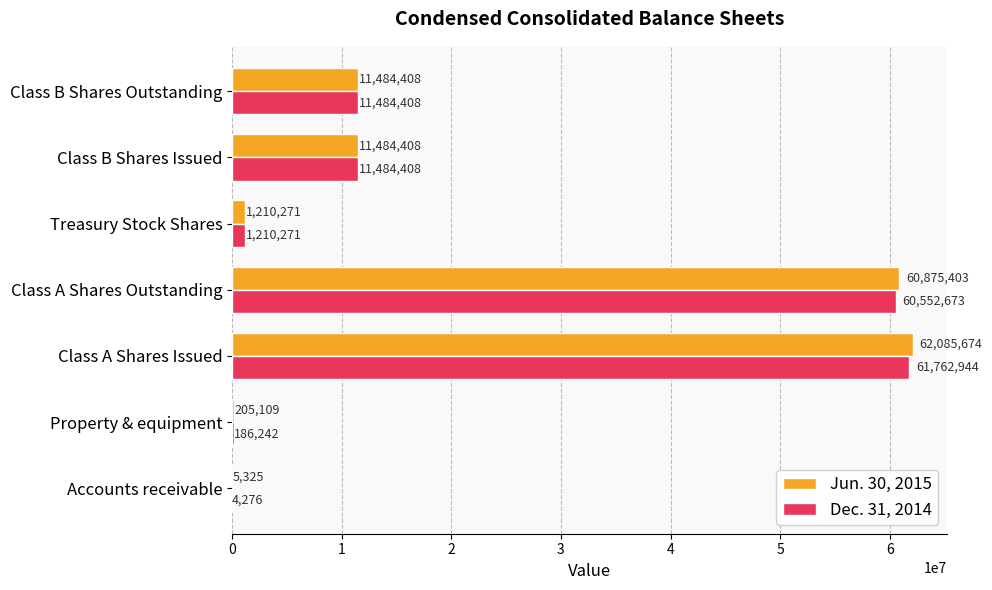

Read the Dec. 31, 2014 value at Class B Shares Outstanding, to the nearest 100.

11484400